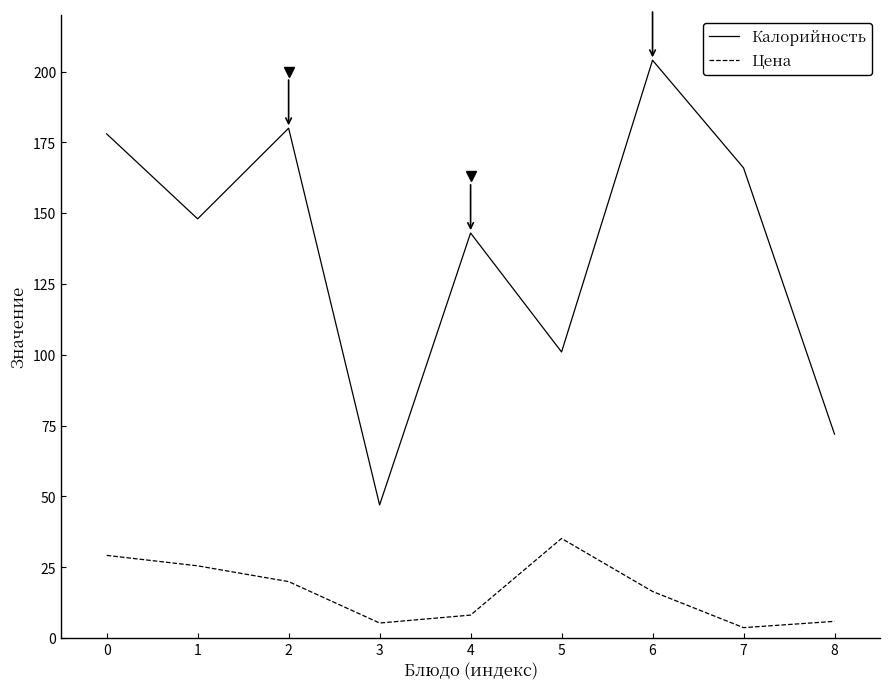

Which category has the highest value in the Цена series?

5